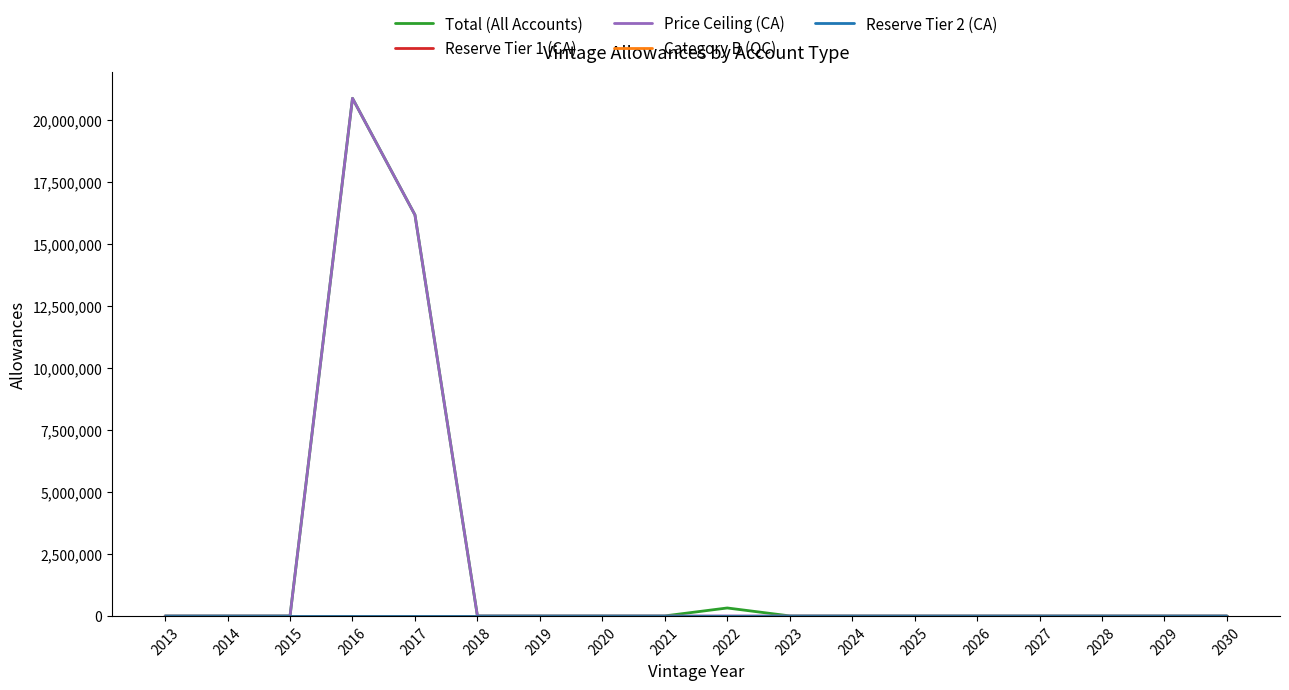

Does the chart display data point markers on the line(s)?

No